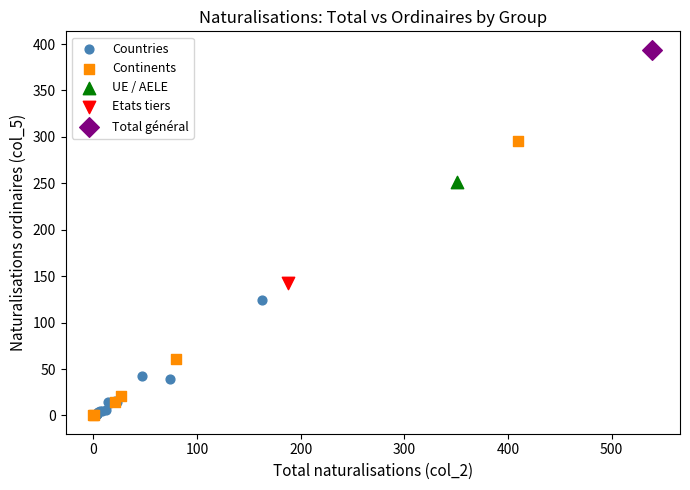

What are all the series names shown in the legend?

Countries, Continents, UE / AELE, Etats tiers, Total général